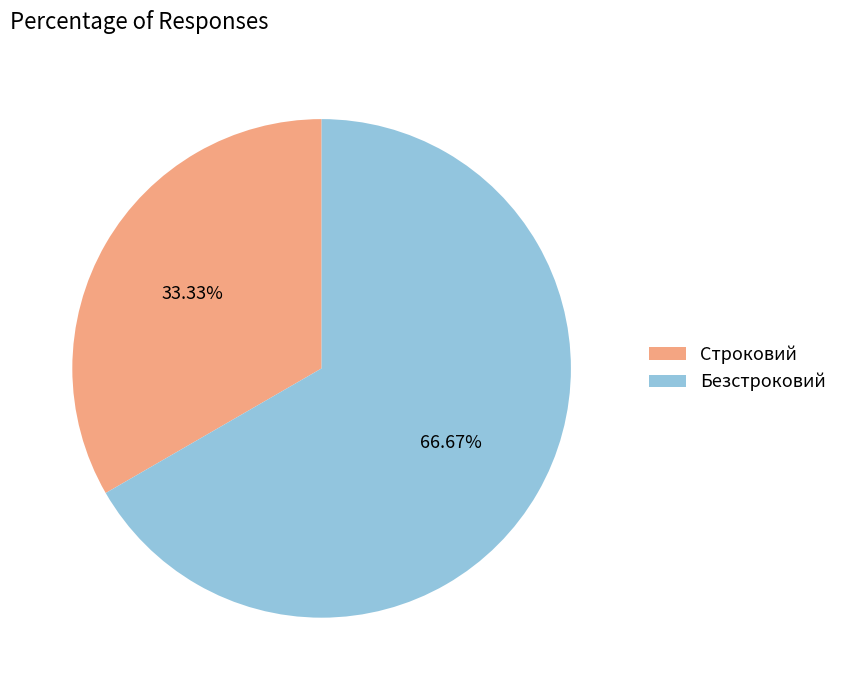

Which slice is the smallest?

Строковий